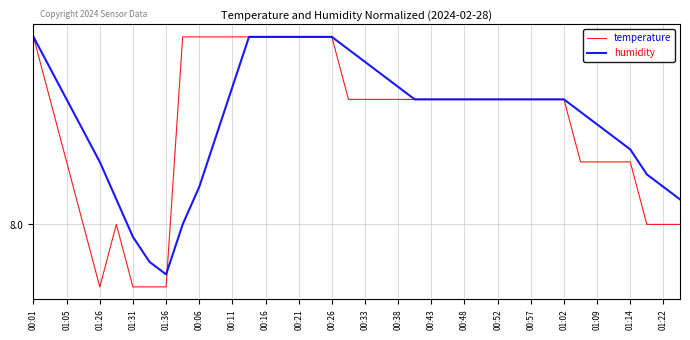

Where does the humidity series first go above 8?

00:01